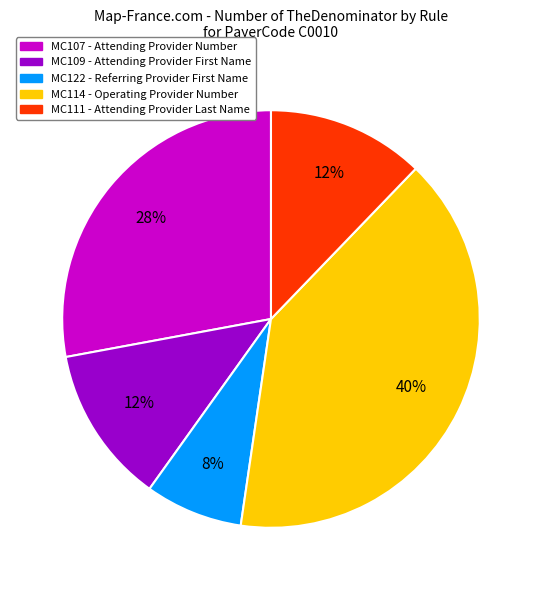

To the nearest percent, what portion does MC114 - Operating Provider Number represent?

40%